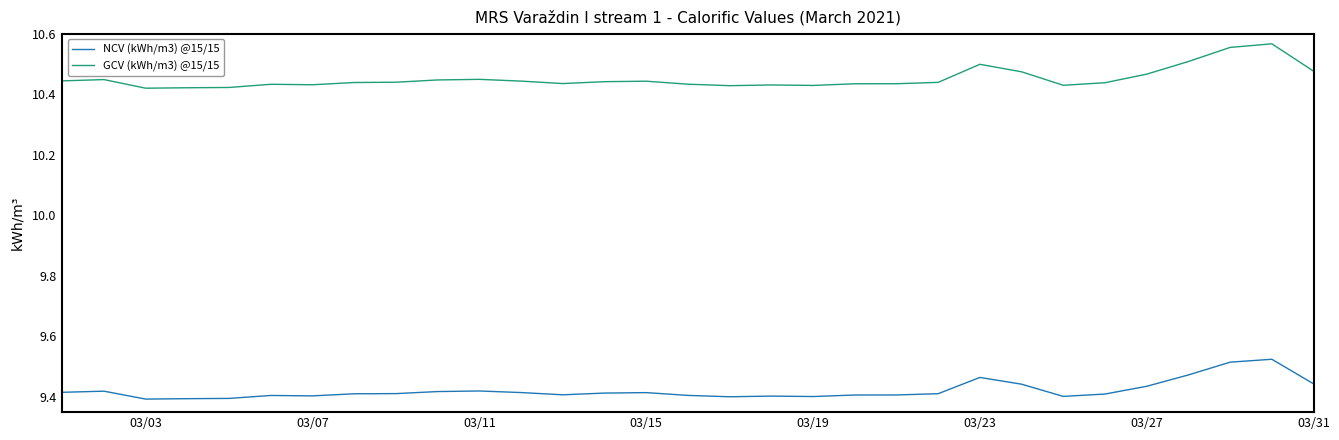

True or false: NCV (kWh/m3) @15/15 and GCV (kWh/m3) @15/15 intersect in this chart.

False